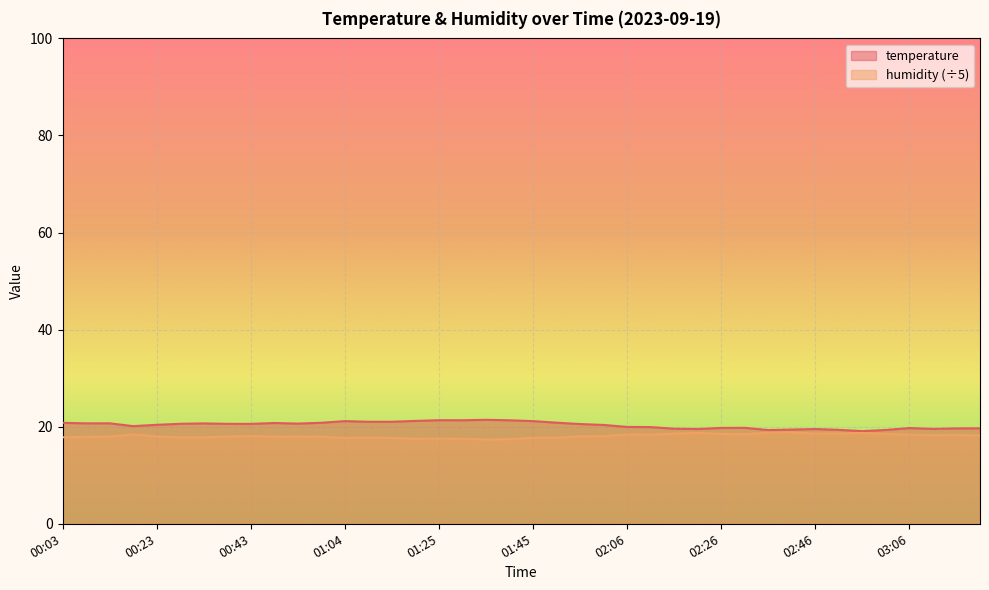

Is it true that humidity equals 27.8 at 01:14?

False